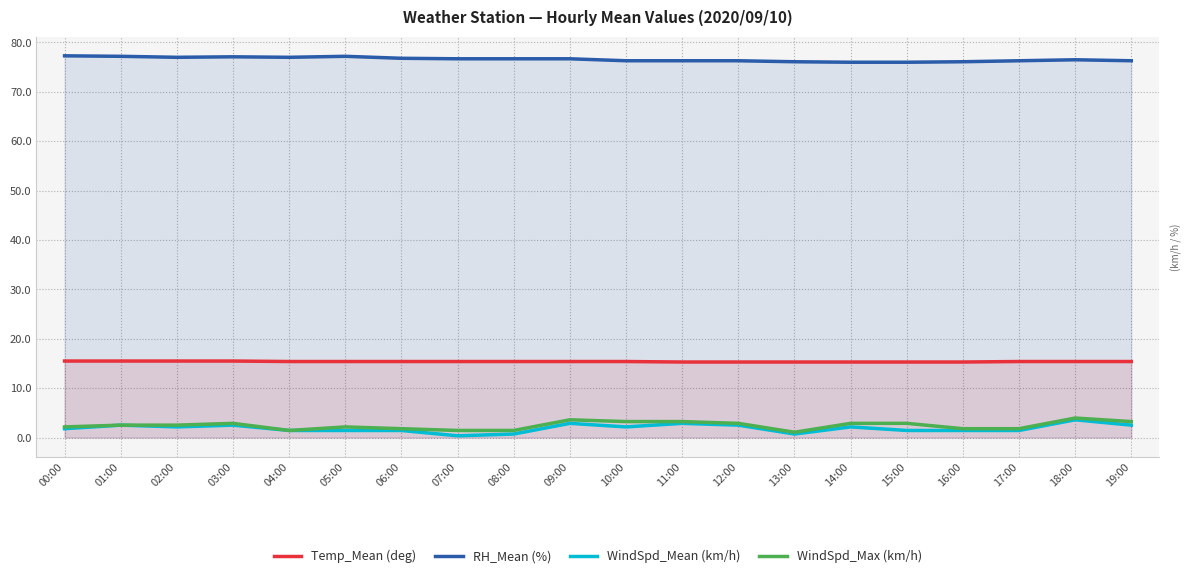

What is the difference between the maximum and minimum values in the WindSpd_Max (km/h) series?

2.9